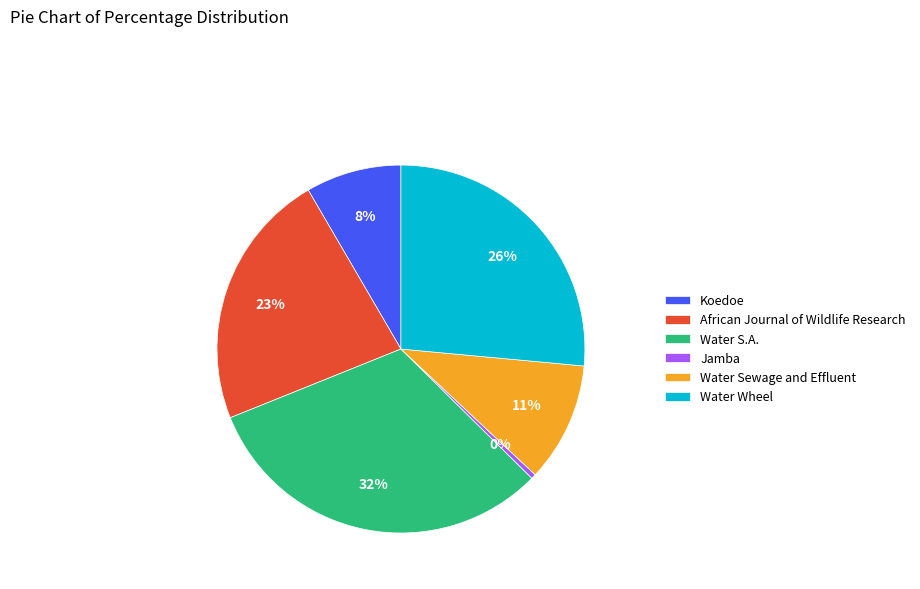

Count the number of slices in the pie.

6